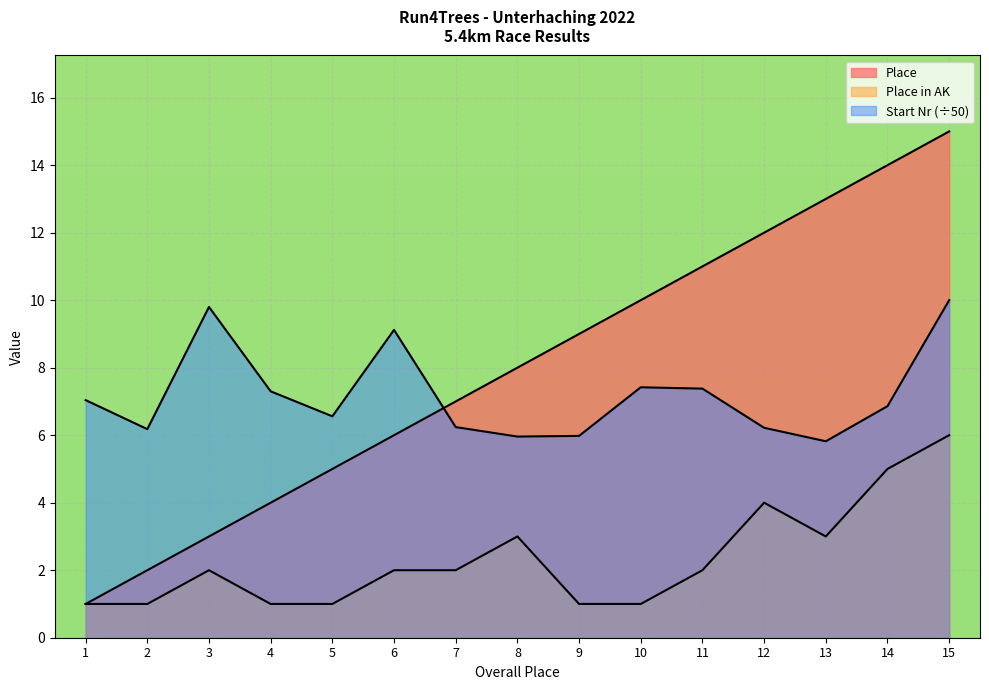

Which series has the widest spread of values?

Place